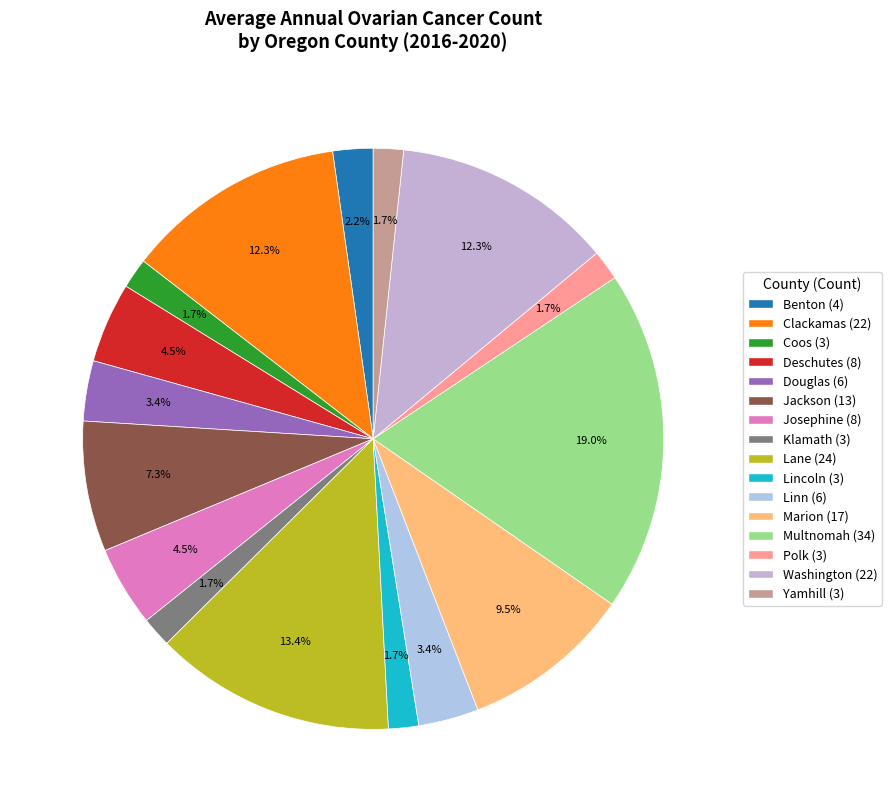

What percentage is NOT represented by Douglas?

96.6%